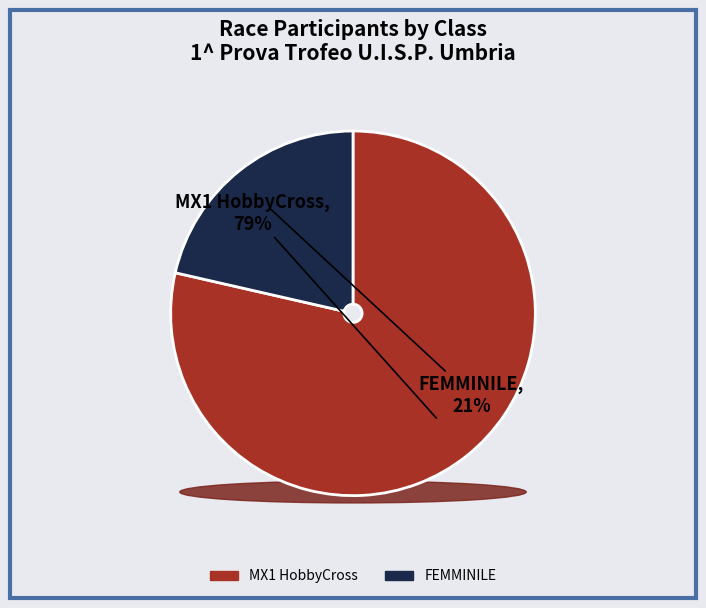

True or false: MX1 HobbyCross accounts for 65% of the total.

False